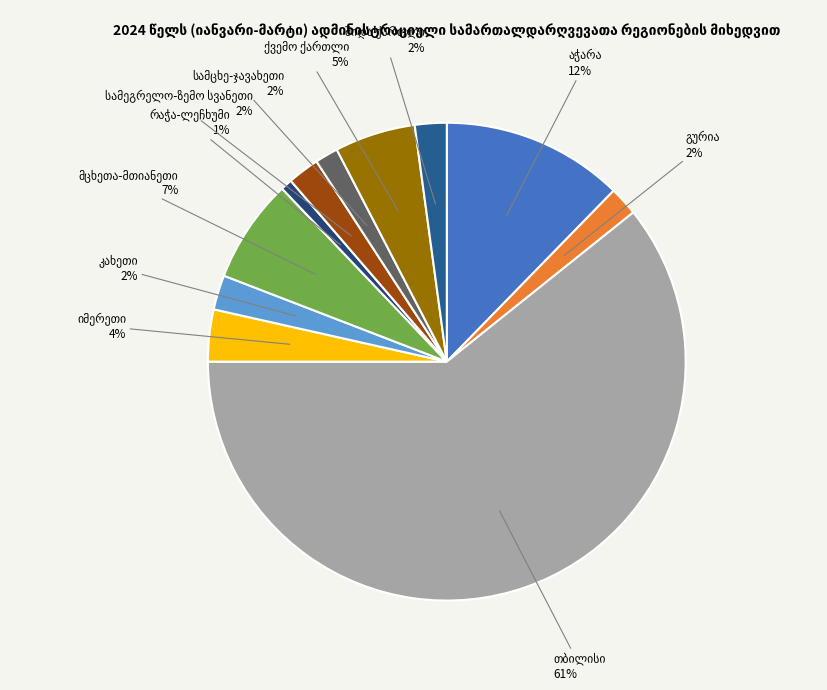

To the nearest percent, what is the difference between the largest and smallest slice percentages?

60%